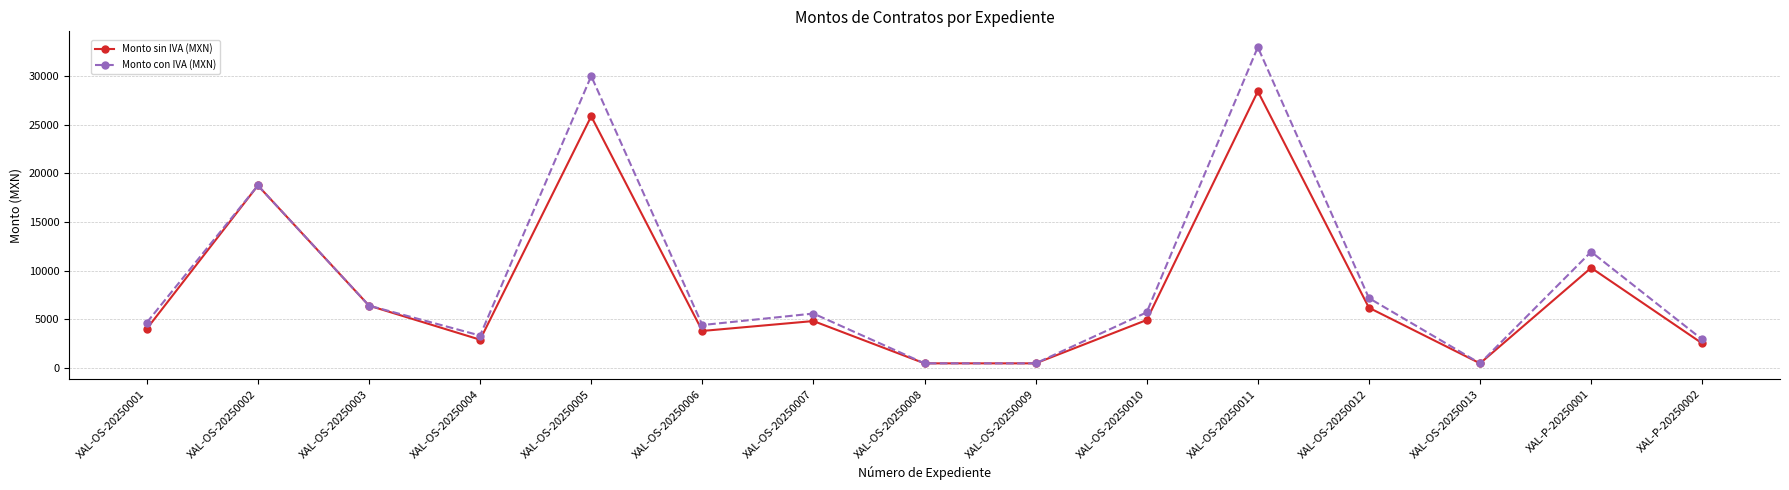

At which label is Monto con IVA (MXN) closest to 16718?

XAL-OS-20250002